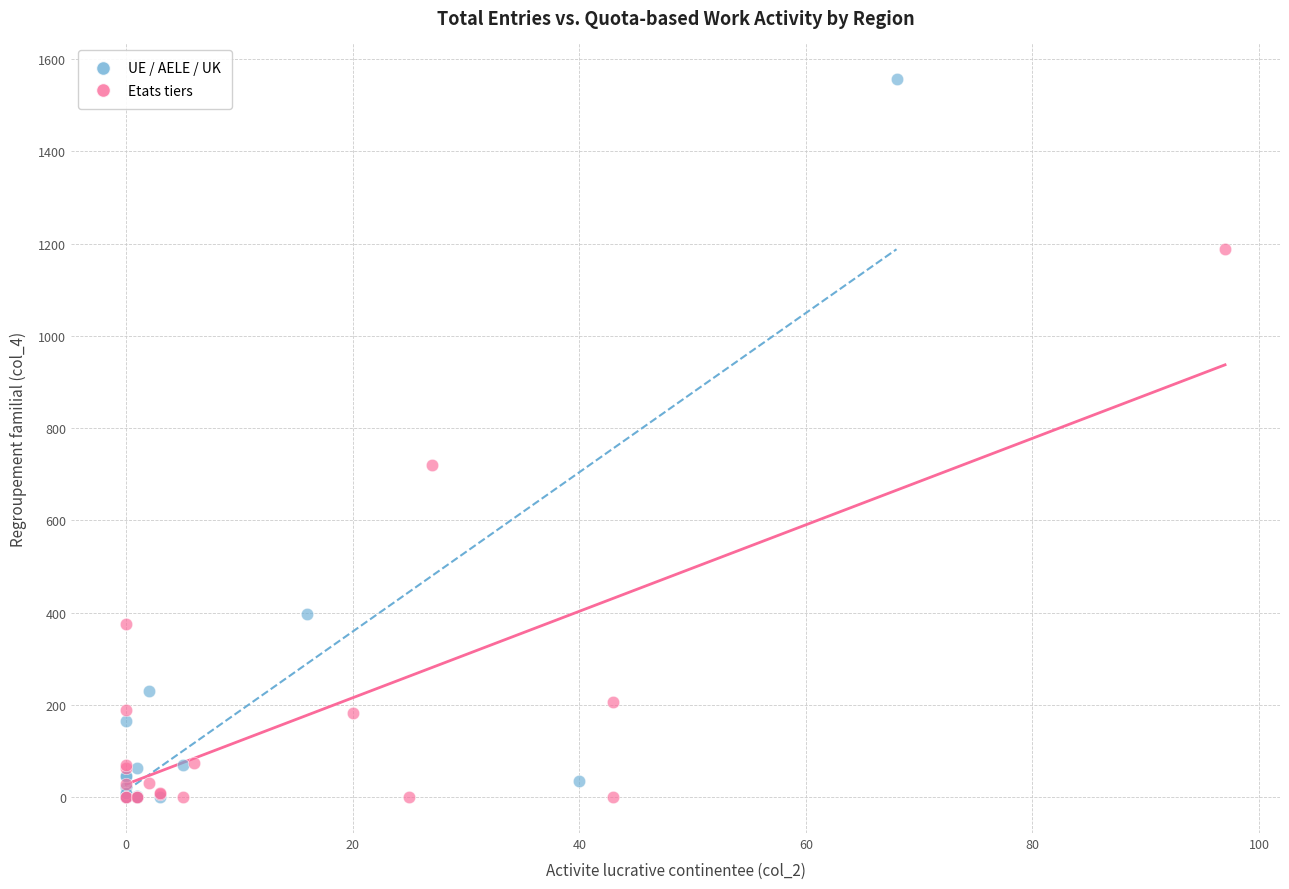

Which series contains the highest Y value?

UE / AELE / UK